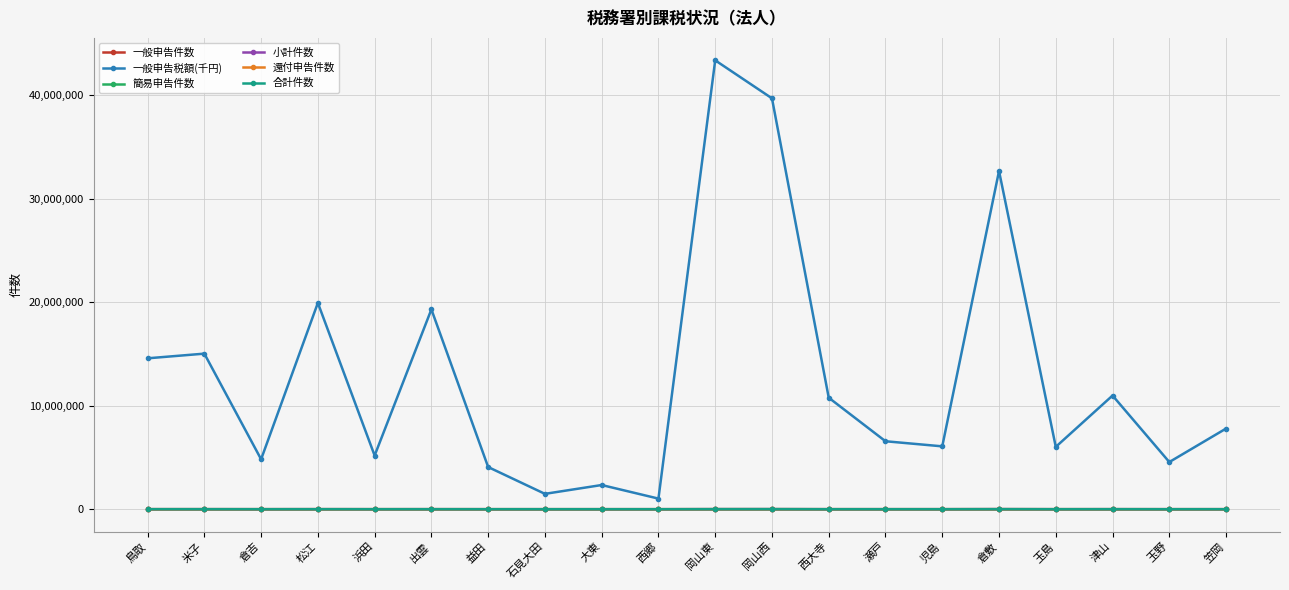

What is the difference between the 簡易申告件数 values at 大東 and 石見大田?

69